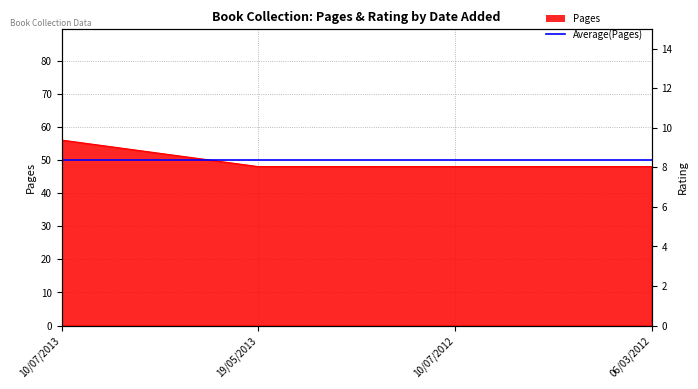

Between 10/07/2012 and 06/03/2012, which is larger?

10/07/2012